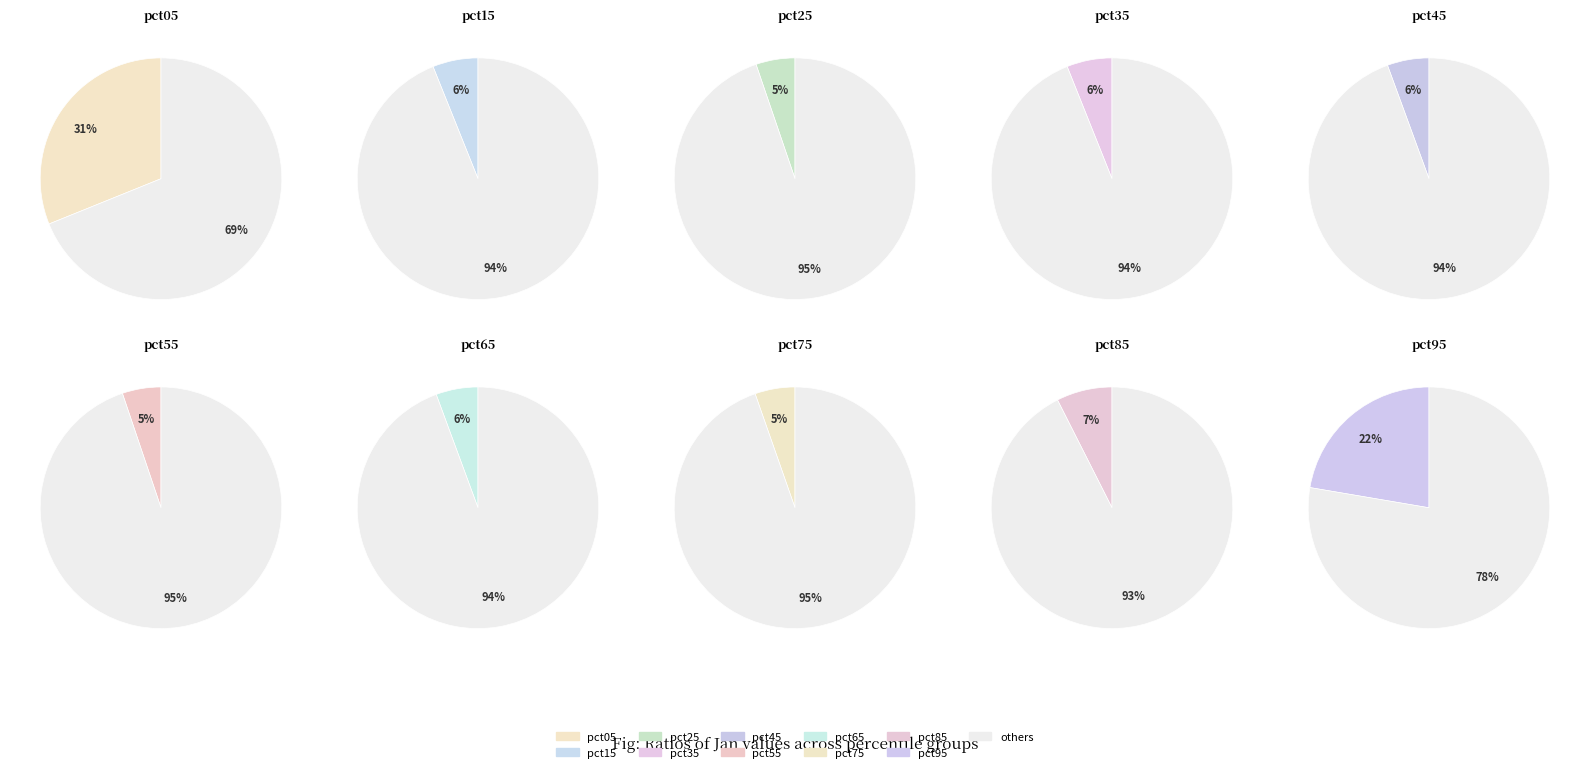

Does pct45 represent more than half of the total?

No